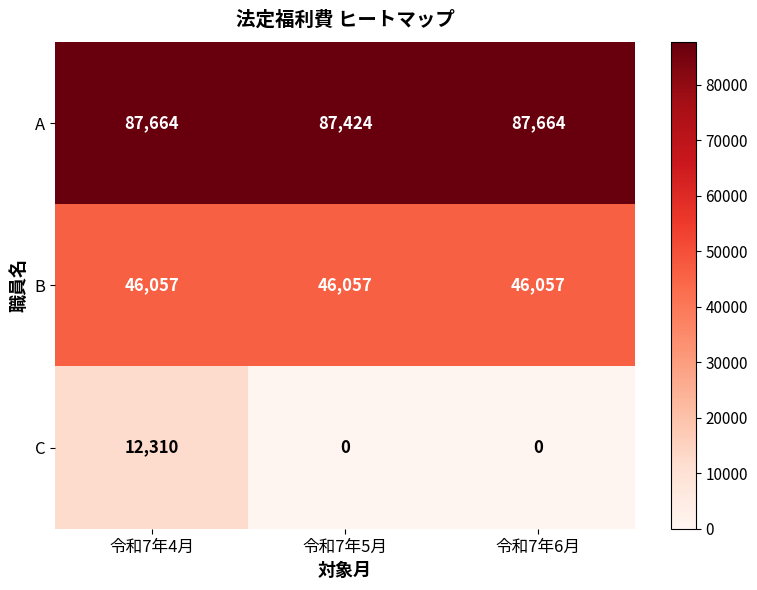

How many data points in C are above 0?

1